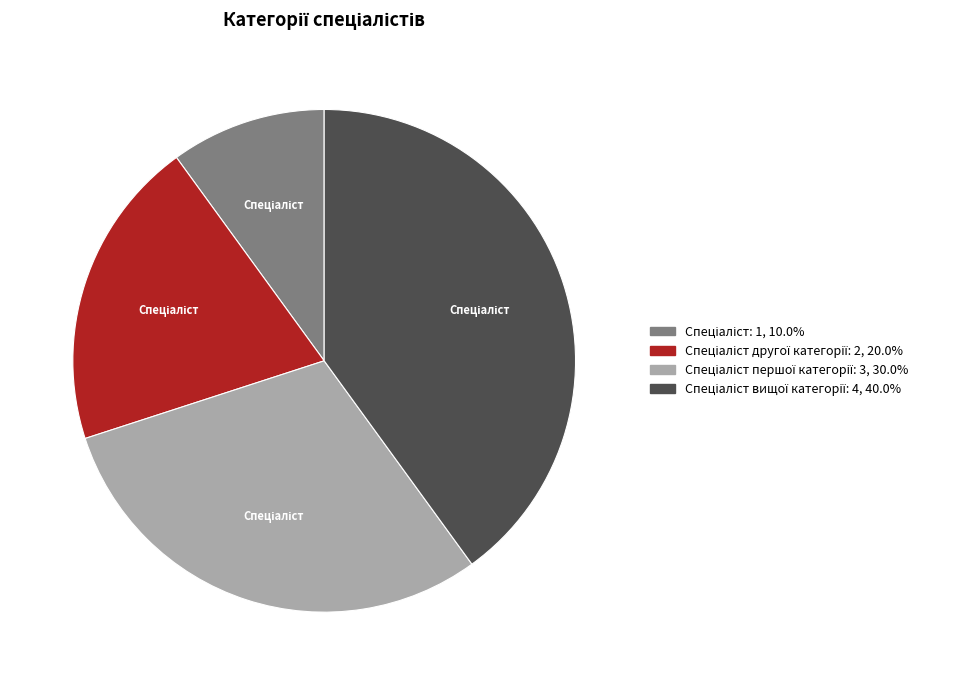

Does any single category account for the majority?

No